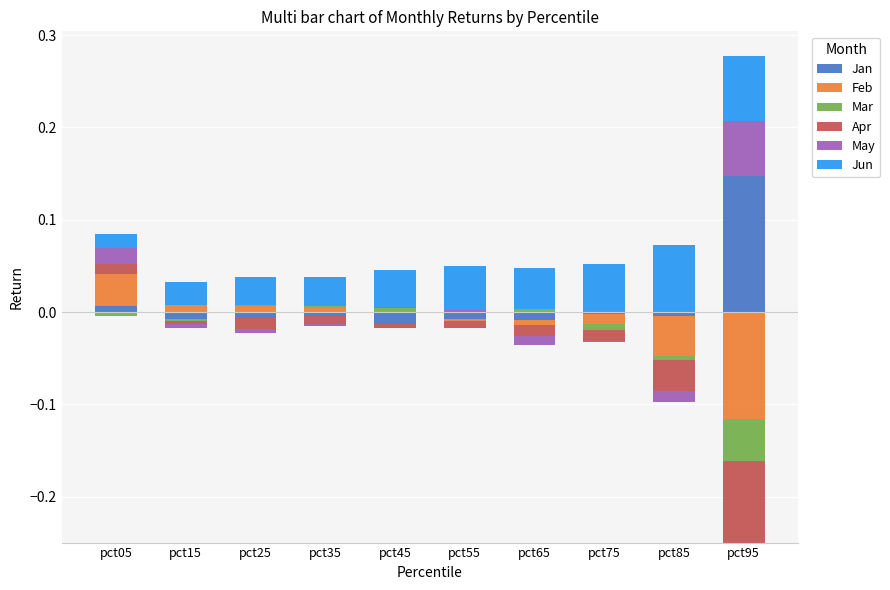

What are all the series names shown in the legend?

Jan, Feb, Mar, Apr, May, Jun